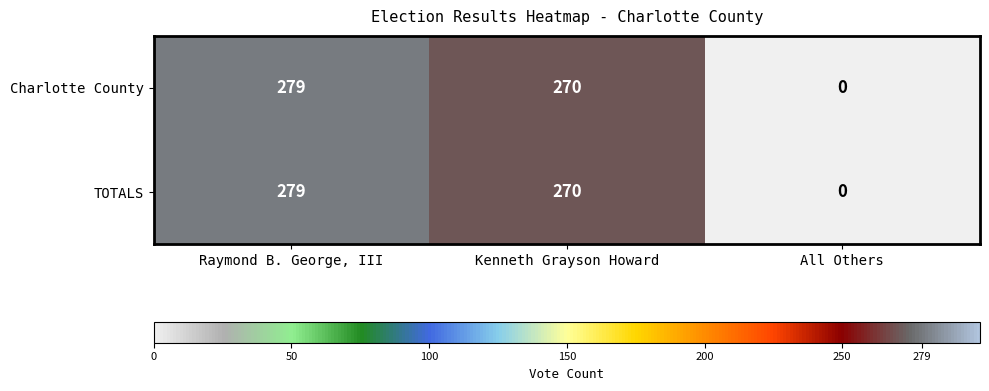

Rank the categories by Charlotte County value from lowest to highest.

All Others, Kenneth Grayson Howard, Raymond B. George, III